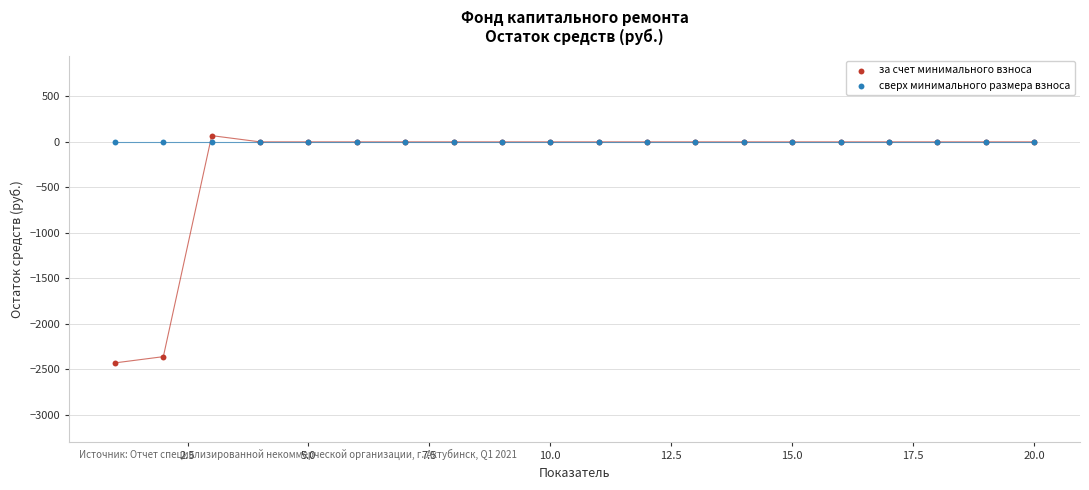

Which series contains the highest Y value?

за счет минимального взноса